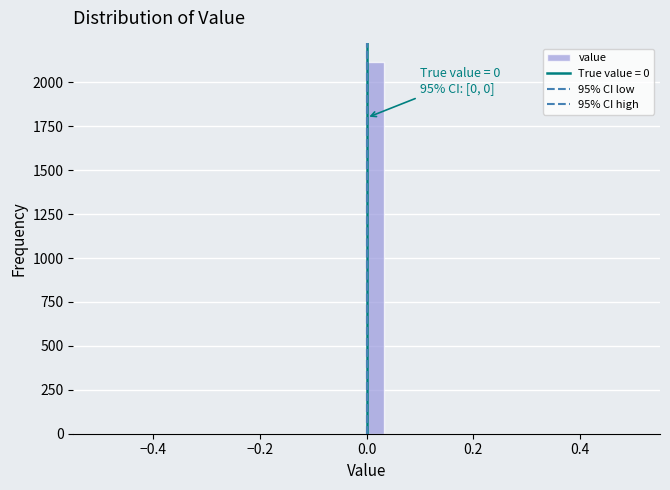

Read against the x-axis, roughly where is the centre of the tallest bar?

0.02